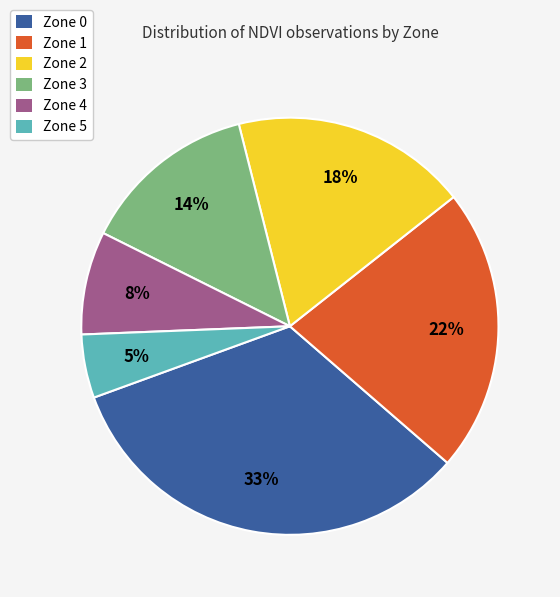

Count the number of slices in the pie.

6